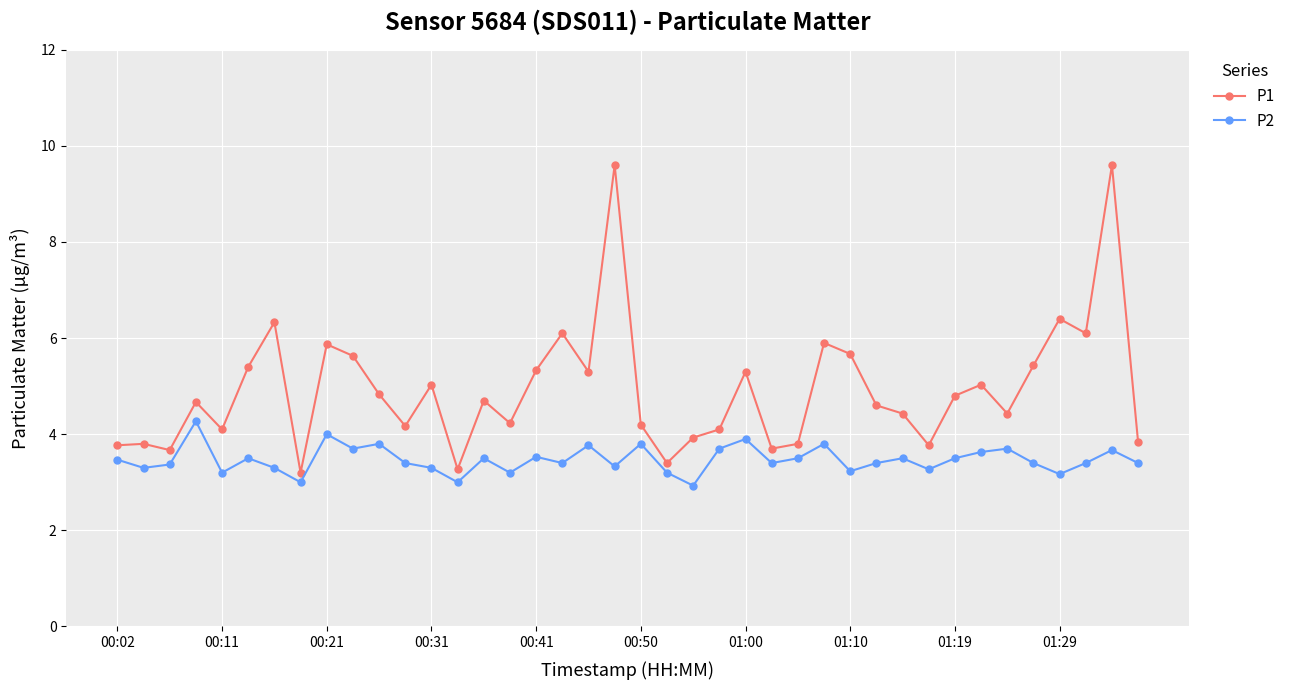

What is the value of the P2 point at the 39th from the left?

3.7